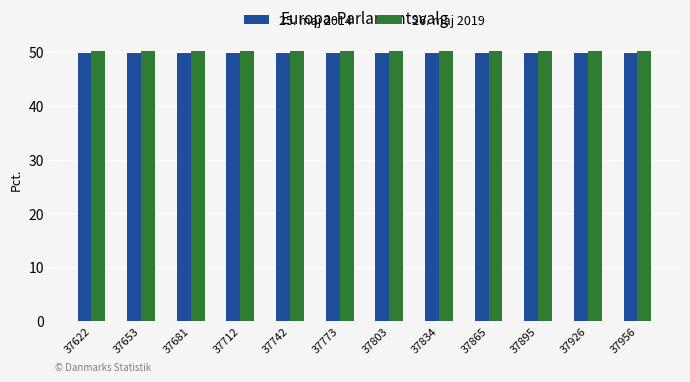

What are all the series names shown in the legend?

25. maj 2014, 26. maj 2019